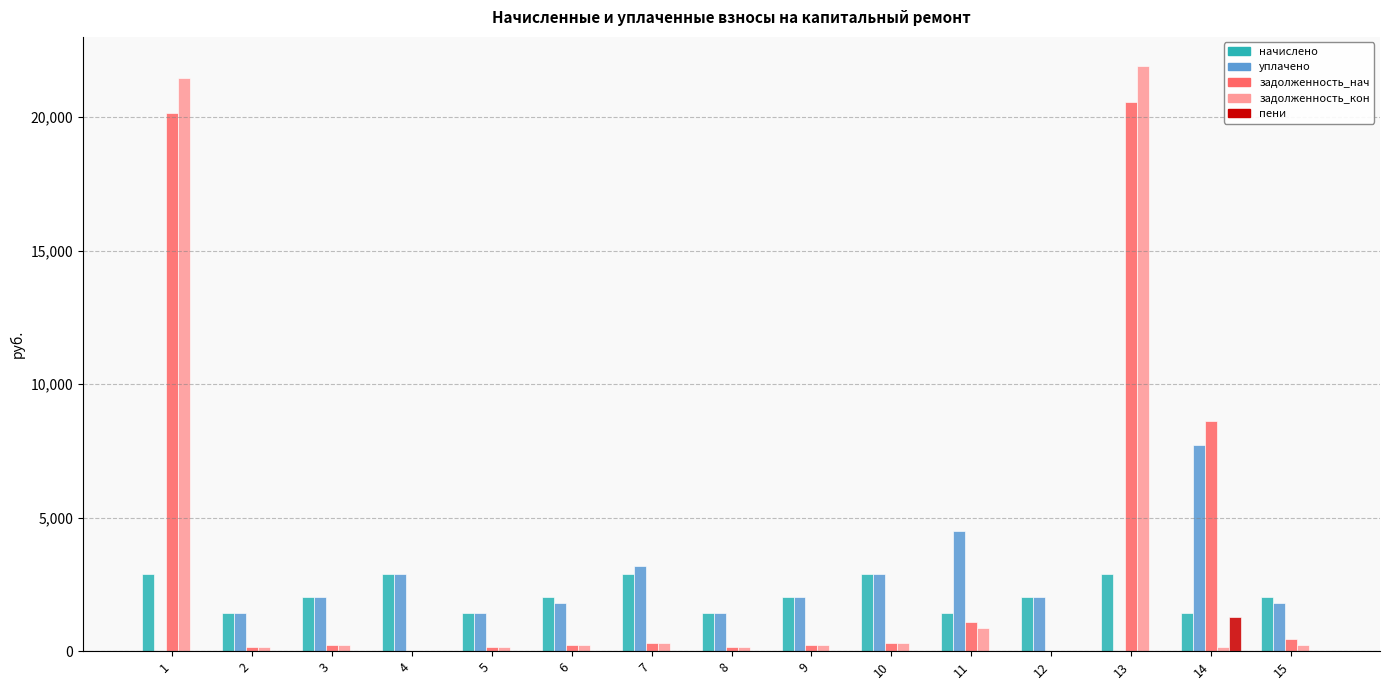

What is the spread (max minus min) of values at 12?

2046.3